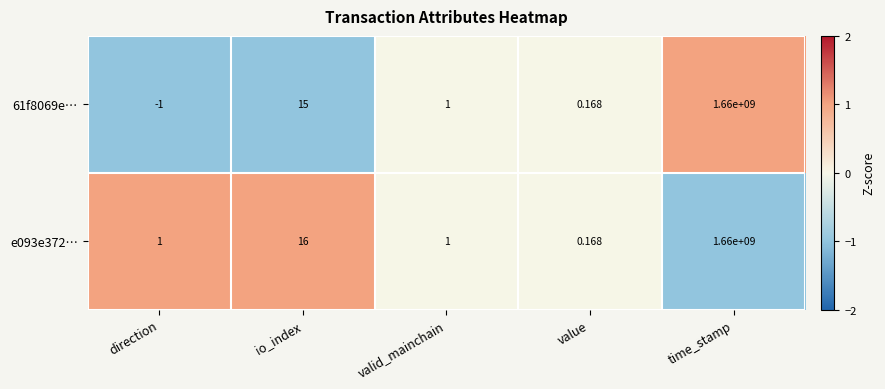

At which category is the sum across all series the highest?

time_stamp